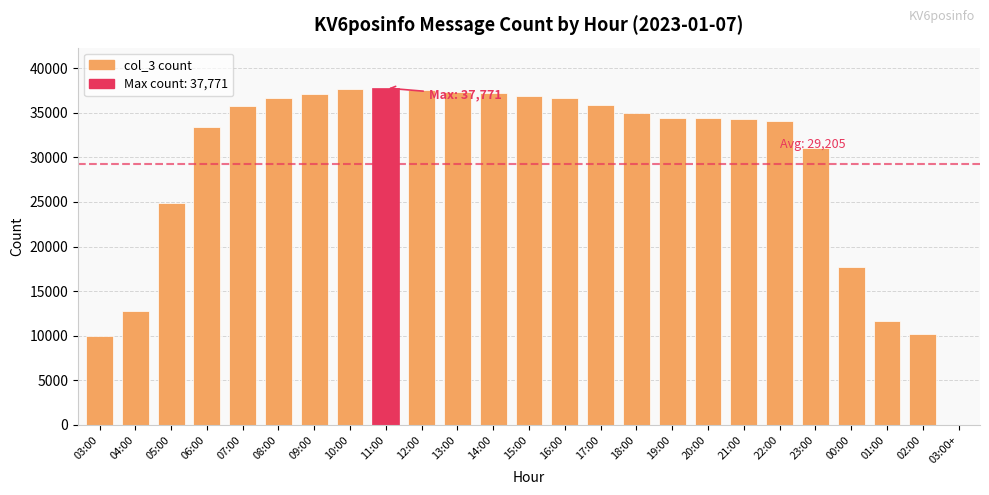

True or false: the data shows 12408 at 18:00.

False